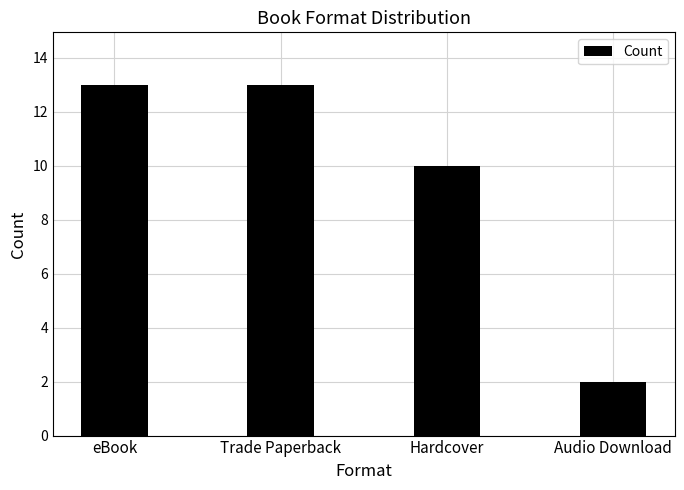

The chart shows a value of 2 at Audio Download. True or false?

True